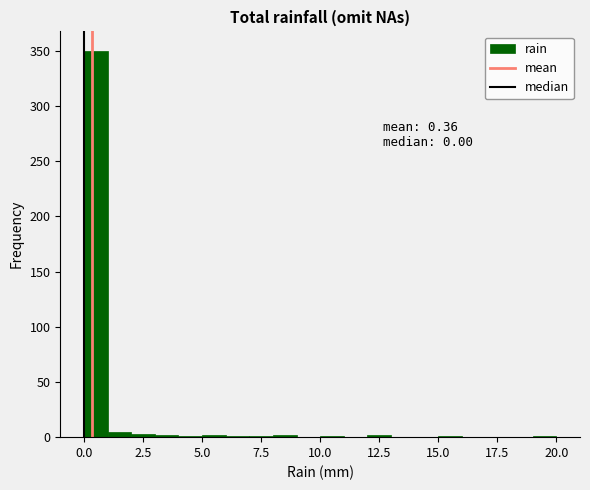

Around what value on the x-axis is the tallest bar? Give the approximate position of its centre, as read against the axis.

0.5